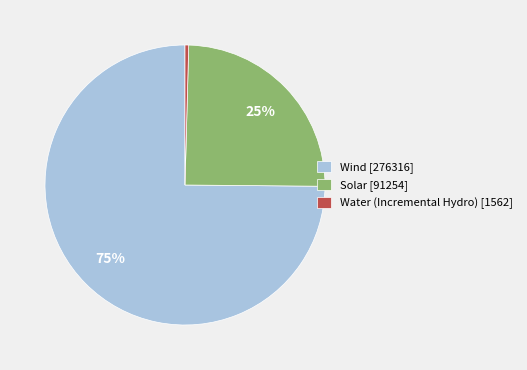

Which category has the biggest portion of the pie?

Wind [276316]